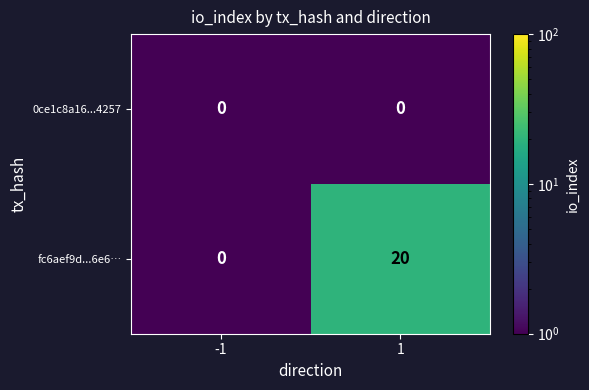

What is the average value of the fc6aef9d...6e6… series?

10